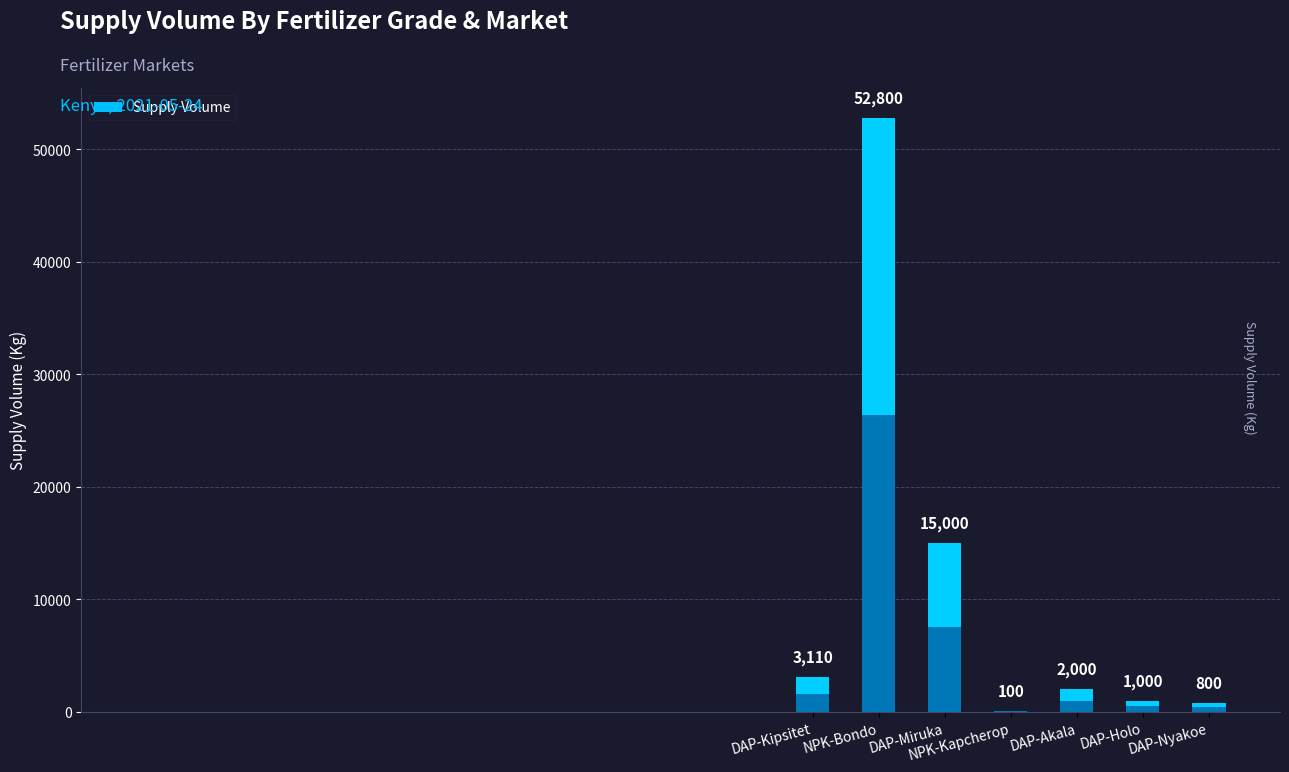

What is the label of the 6th bar from the right?

NPK-Bondo